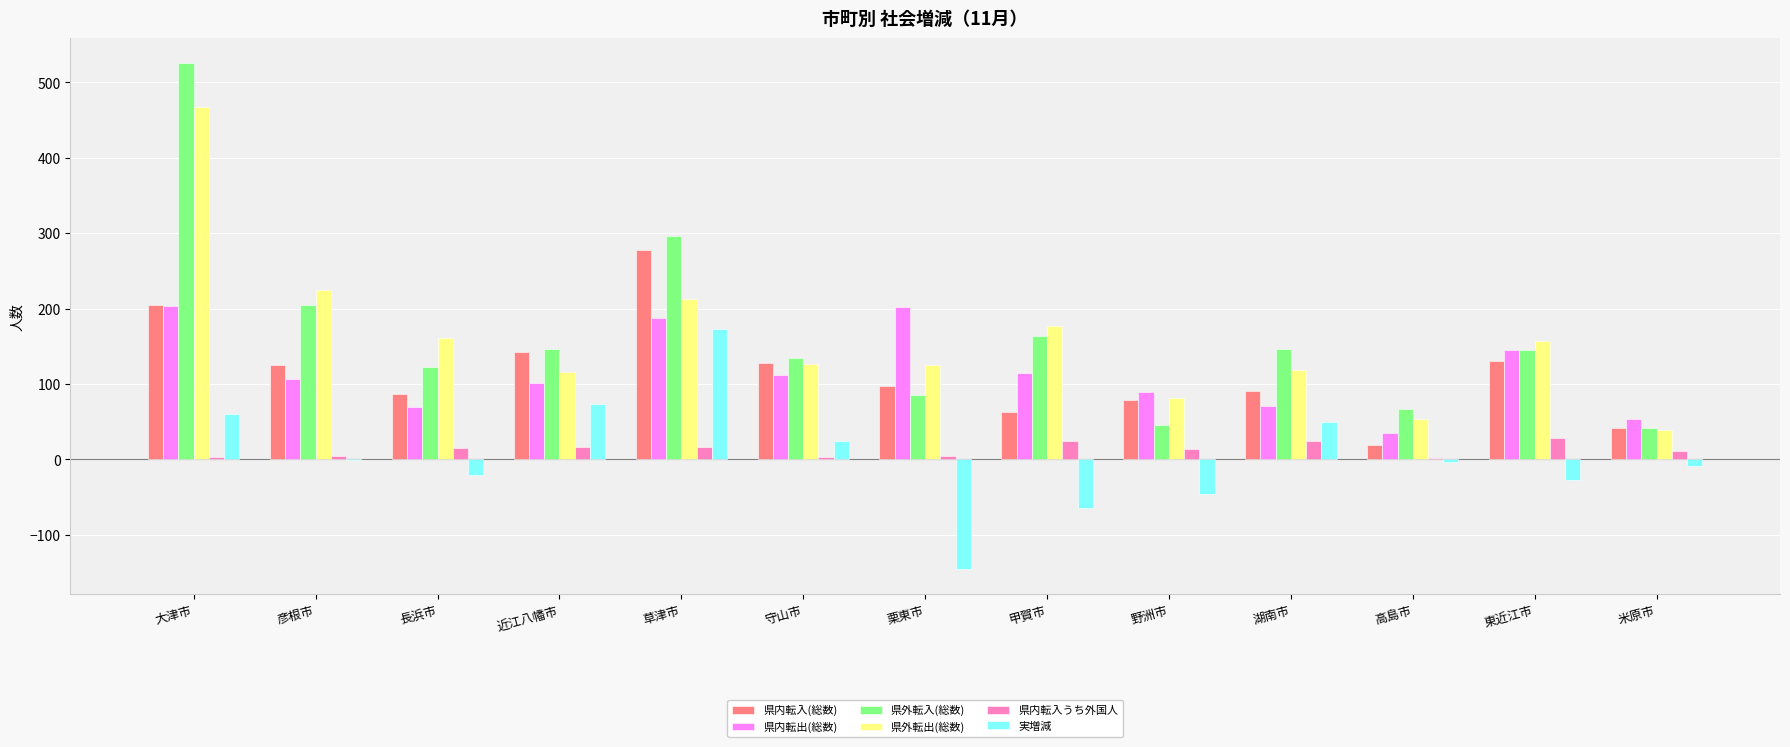

What is the total value across all series at 湖南市?

500